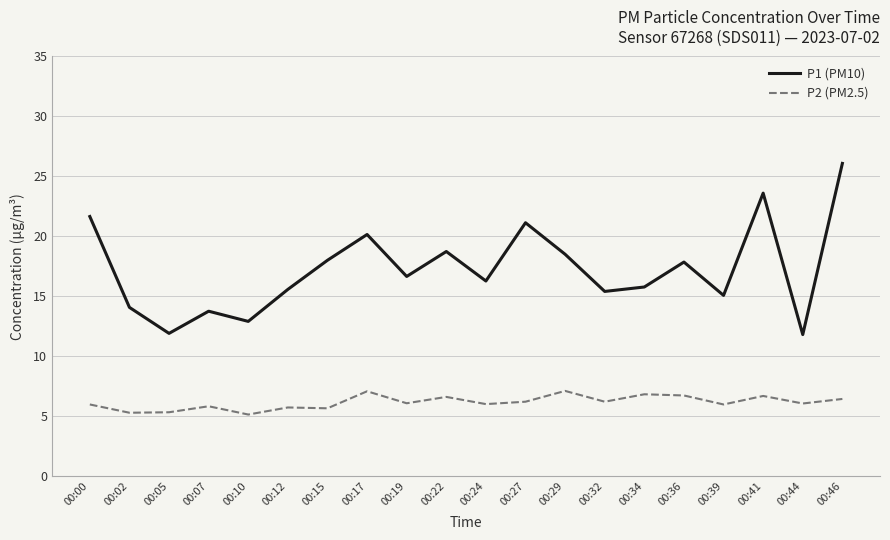

True or false: P2 (PM2.5) and P1 (PM10) intersect in this chart.

False